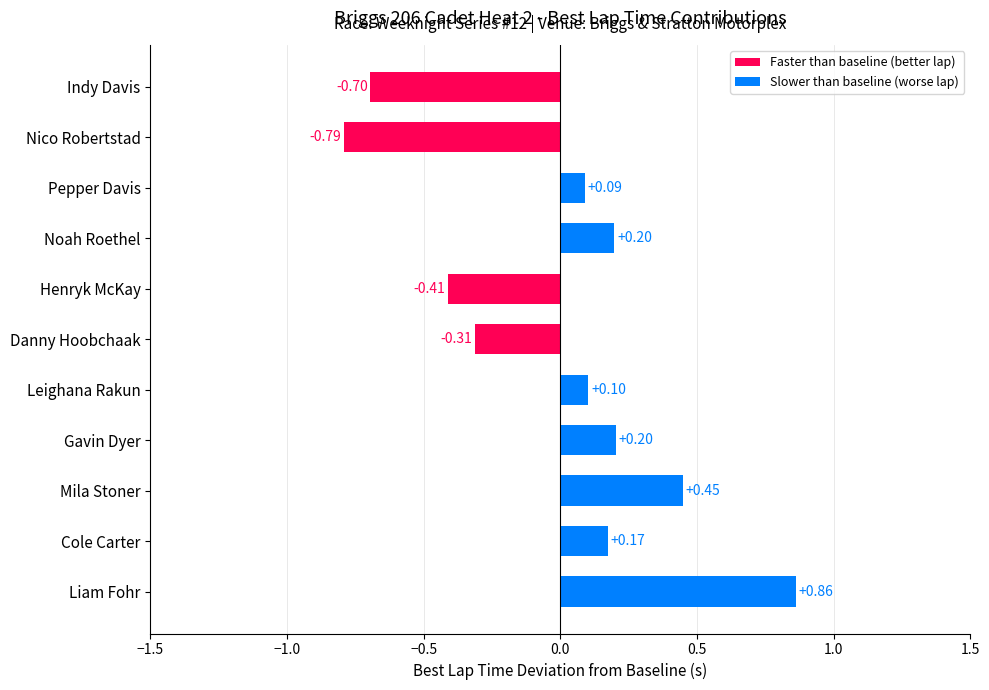

True or false: the data shows 0.2 at Noah Roethel.

True